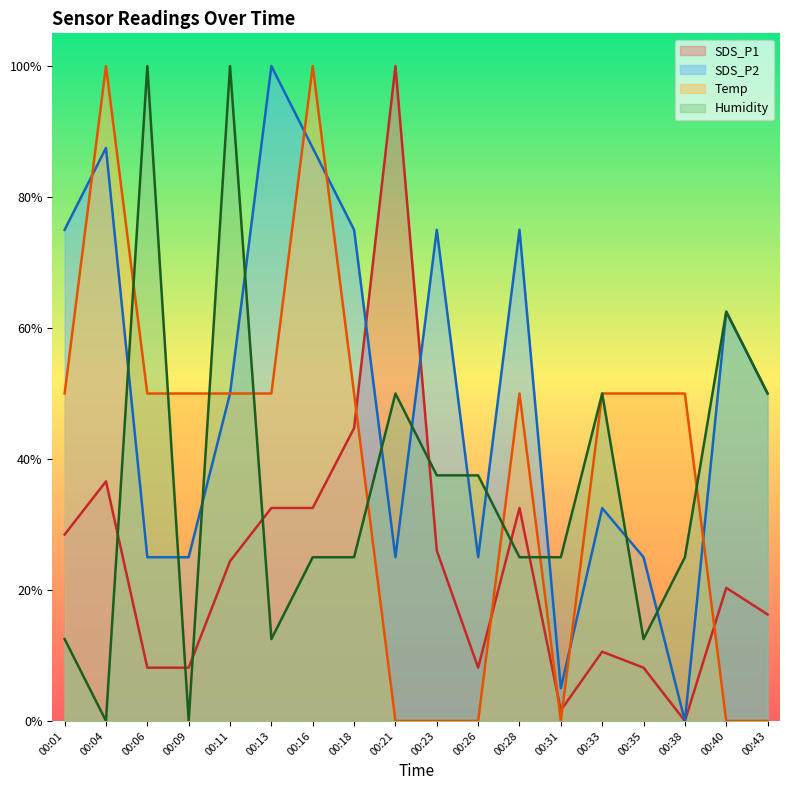

How many lines are shown in the chart?

4